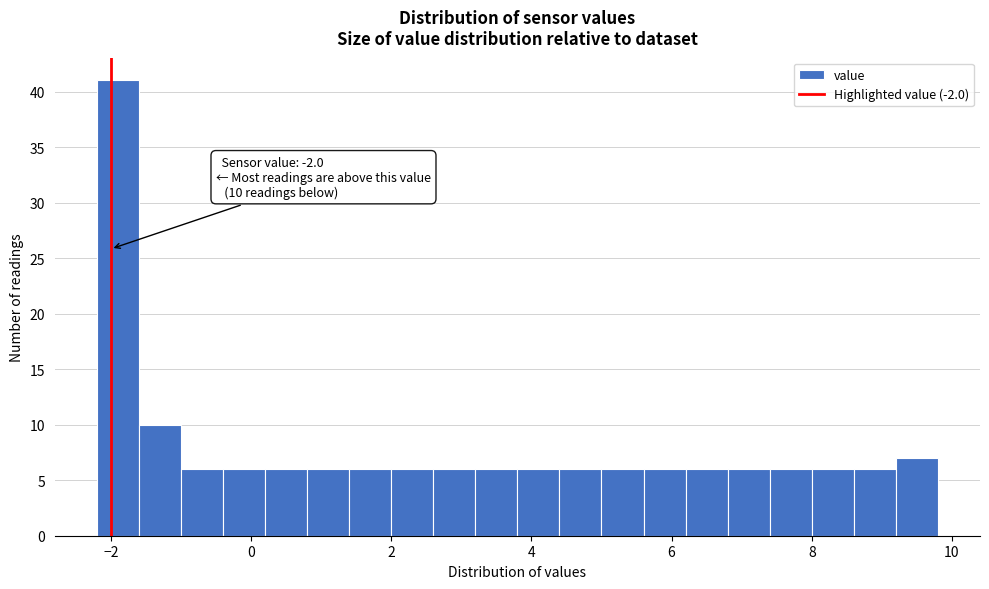

Around what value on the x-axis is the tallest bar? Give the approximate position of its centre, as read against the axis.

-1.8